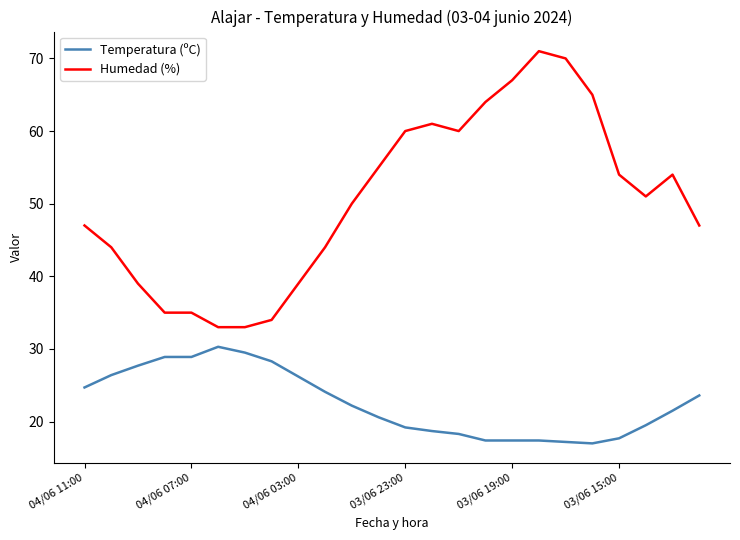

Which series has the largest total across all categories?

Humedad (%)